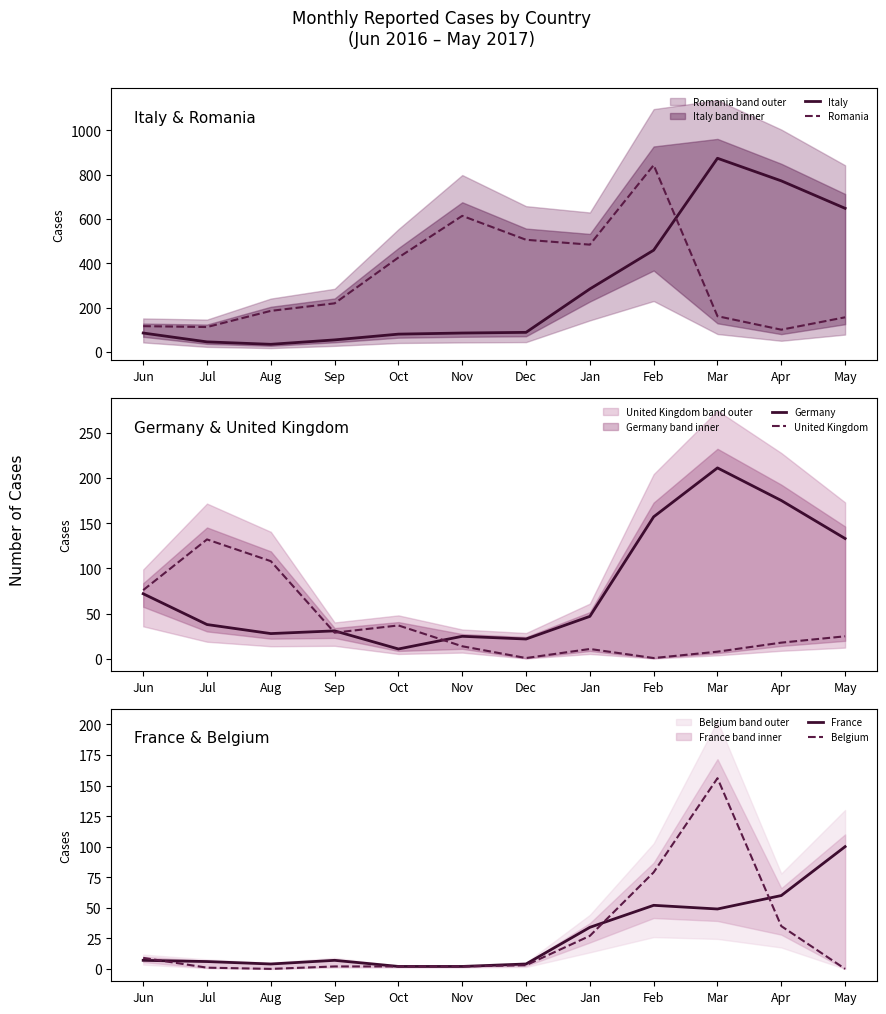

Where is the first local minimum for United Kingdom?

Sep